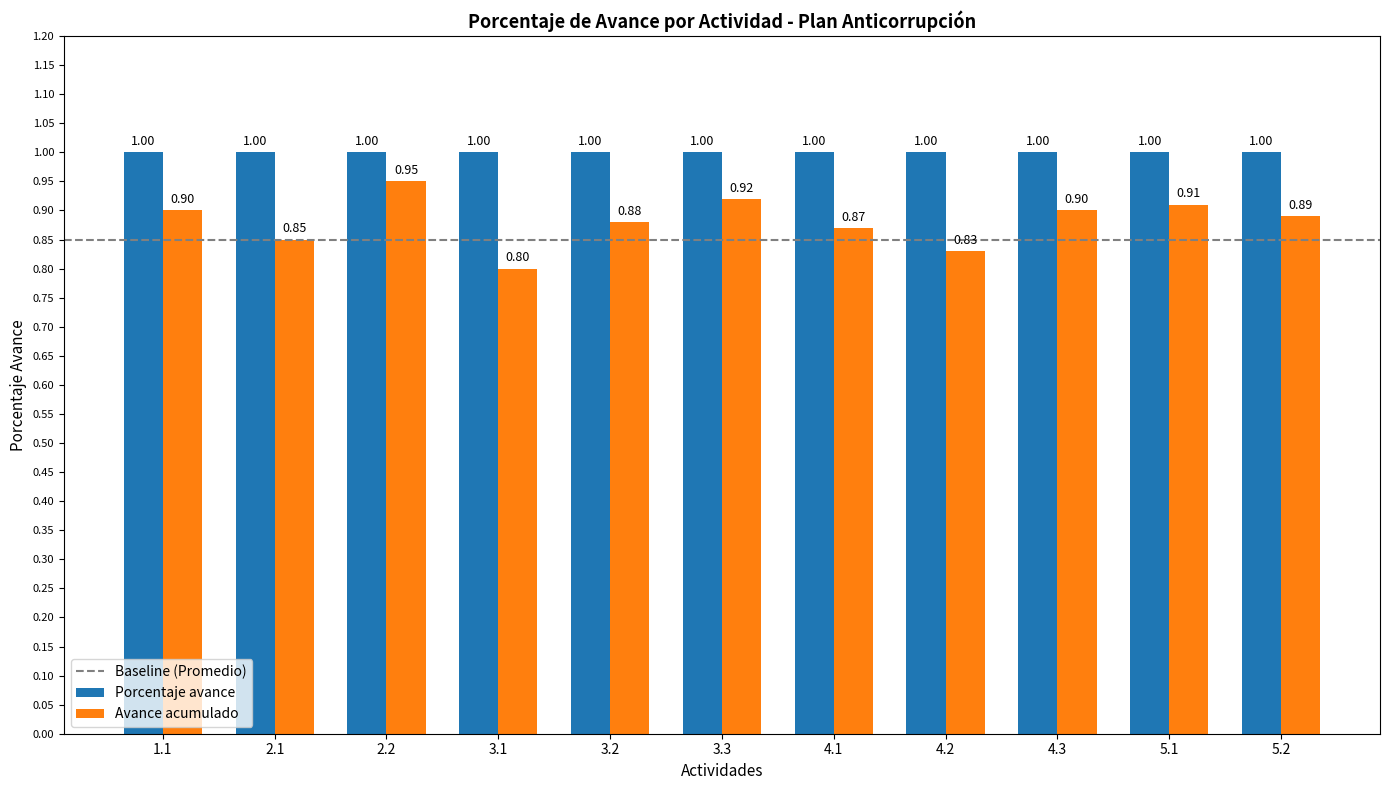

How many series are shown in this chart?

2